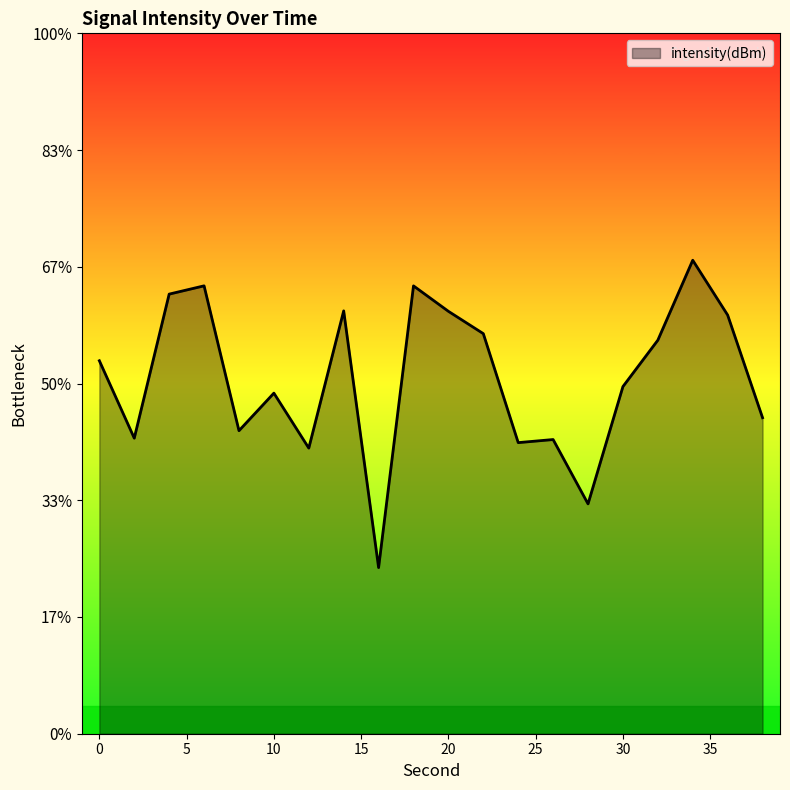

Where is the first local minimum?

2